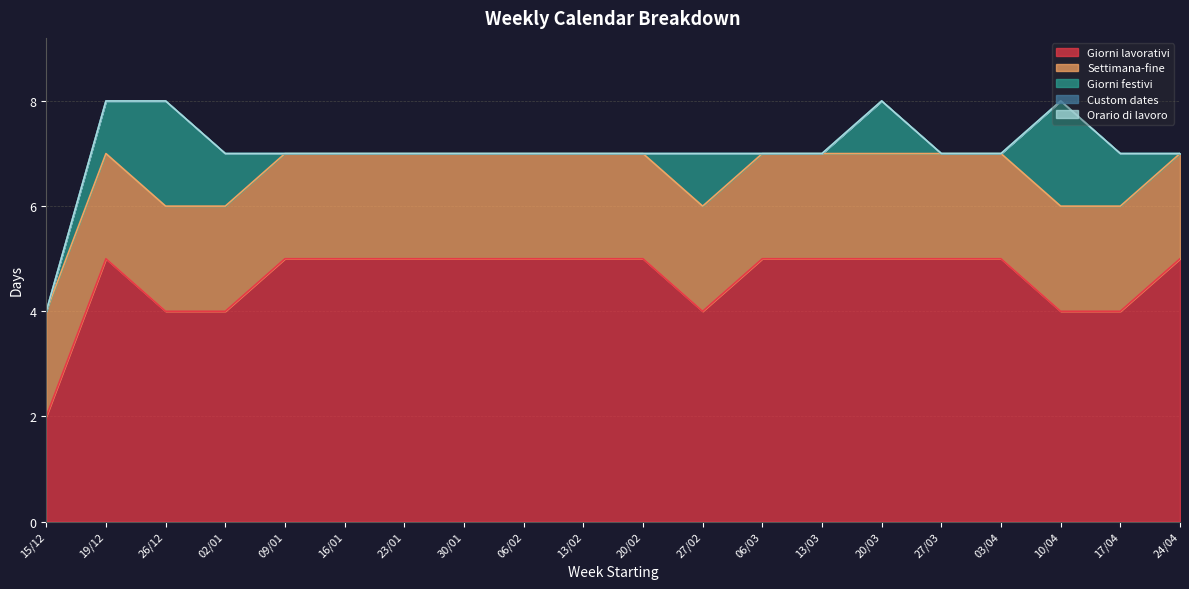

At which category is the sum across all series the highest?

19/12